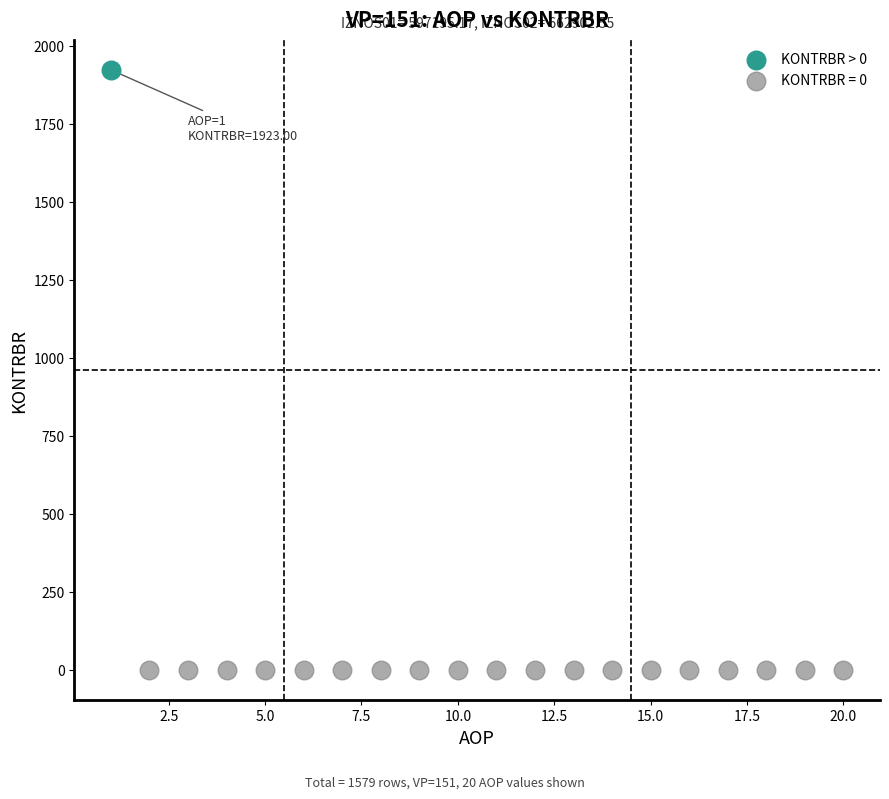

What are all the series names shown in the legend?

KONTRBR > 0, KONTRBR = 0